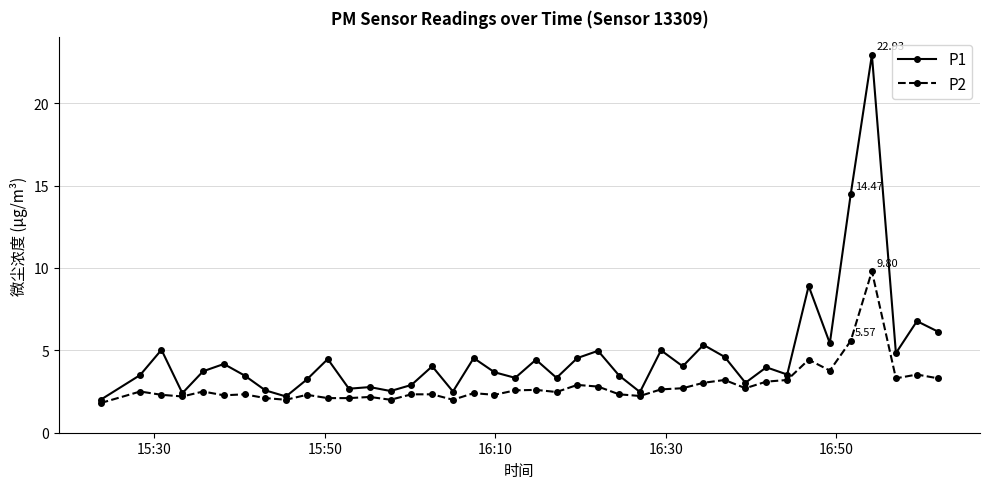

Which series has the widest spread of values?

P1